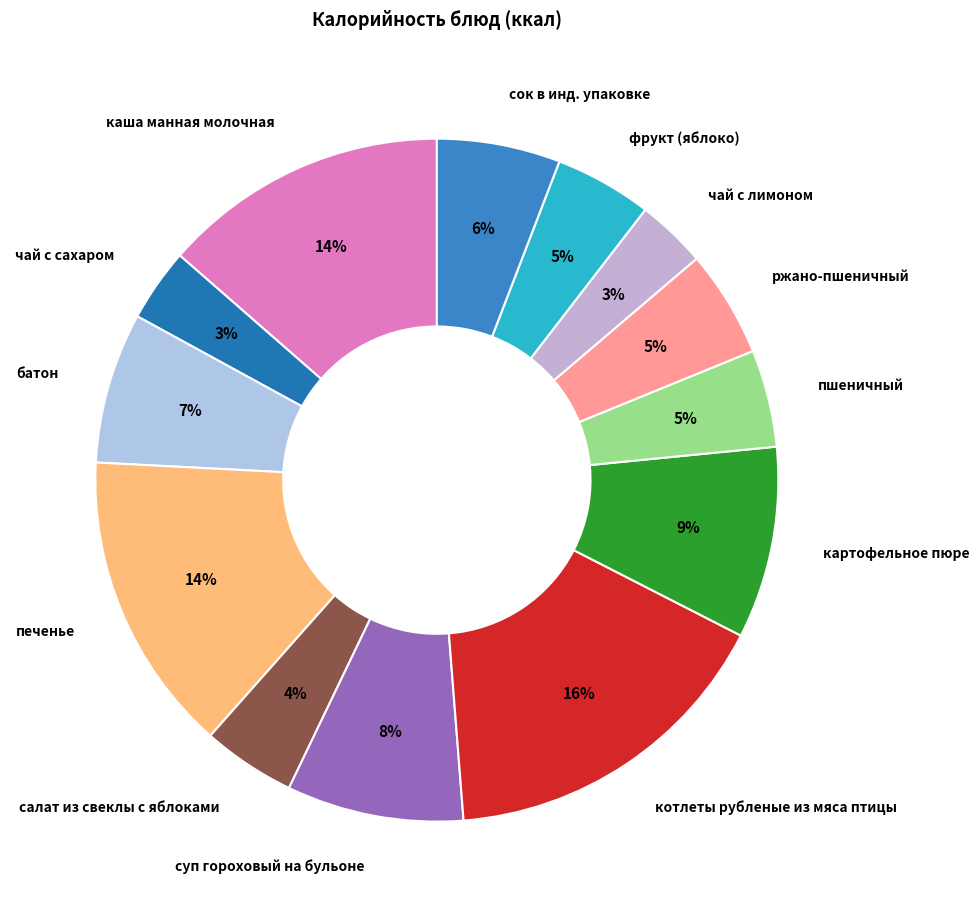

What is the largest slice in the pie chart?

котлеты рубленые из мяса птицы